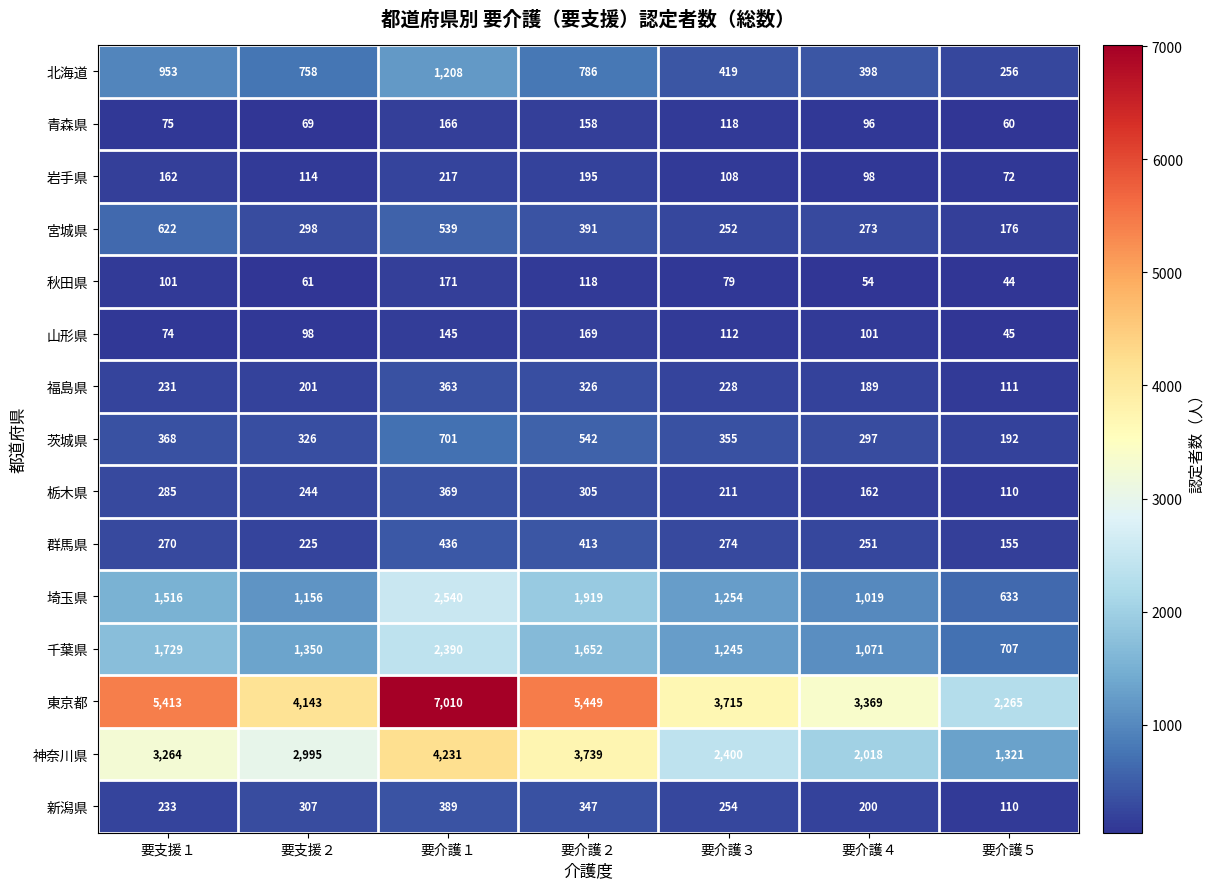

What is the maximum value shown in the chart?

7010